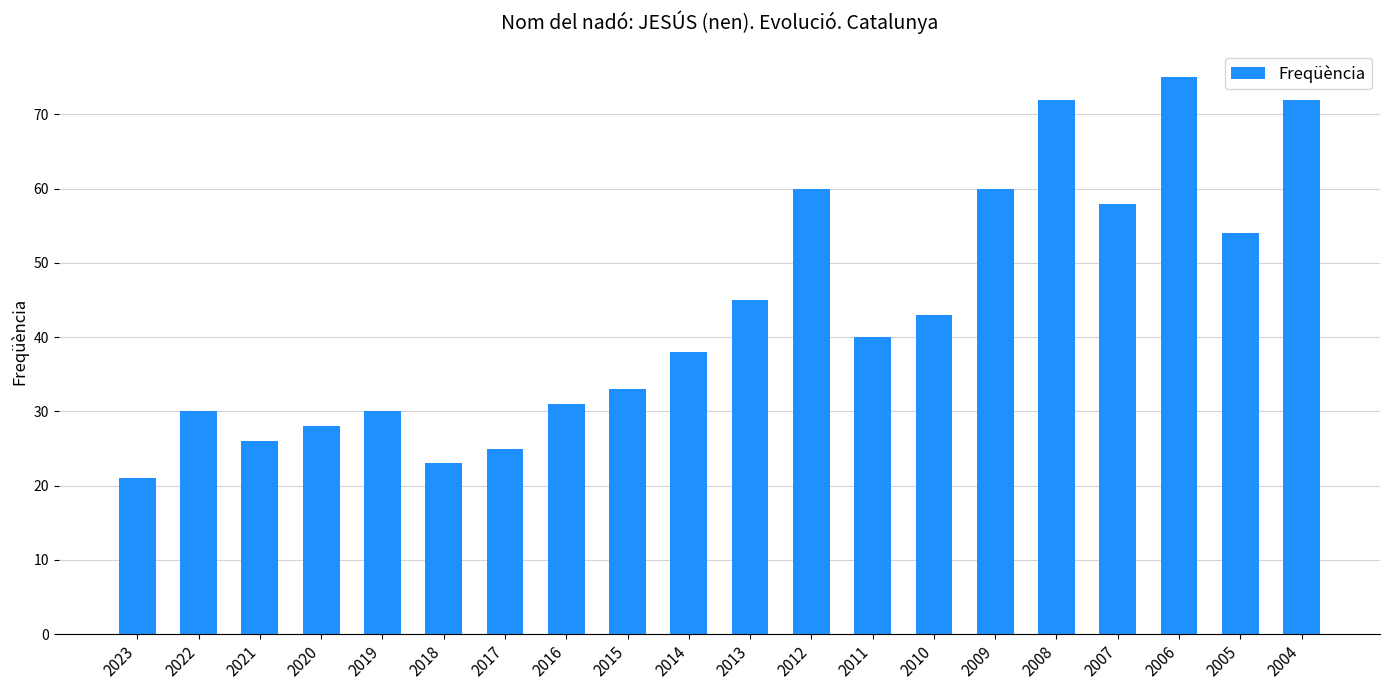

At which label does the data first exceed 40?

2013